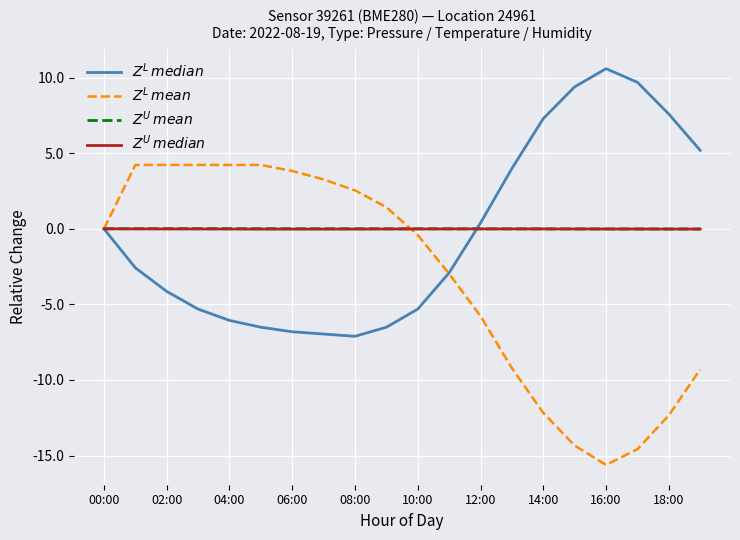

Is the value of $Z^U\,median$ at 19 greater than the value of $Z^L\,mean$ at 14?

Yes